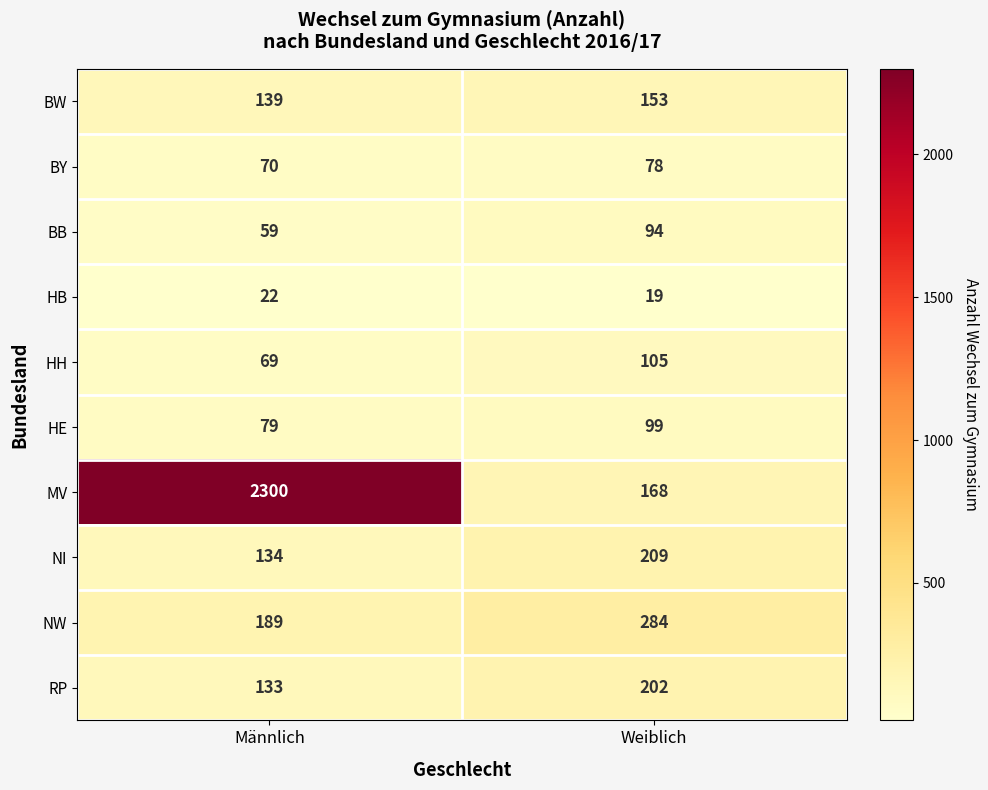

Count the number of categories in the chart.

2